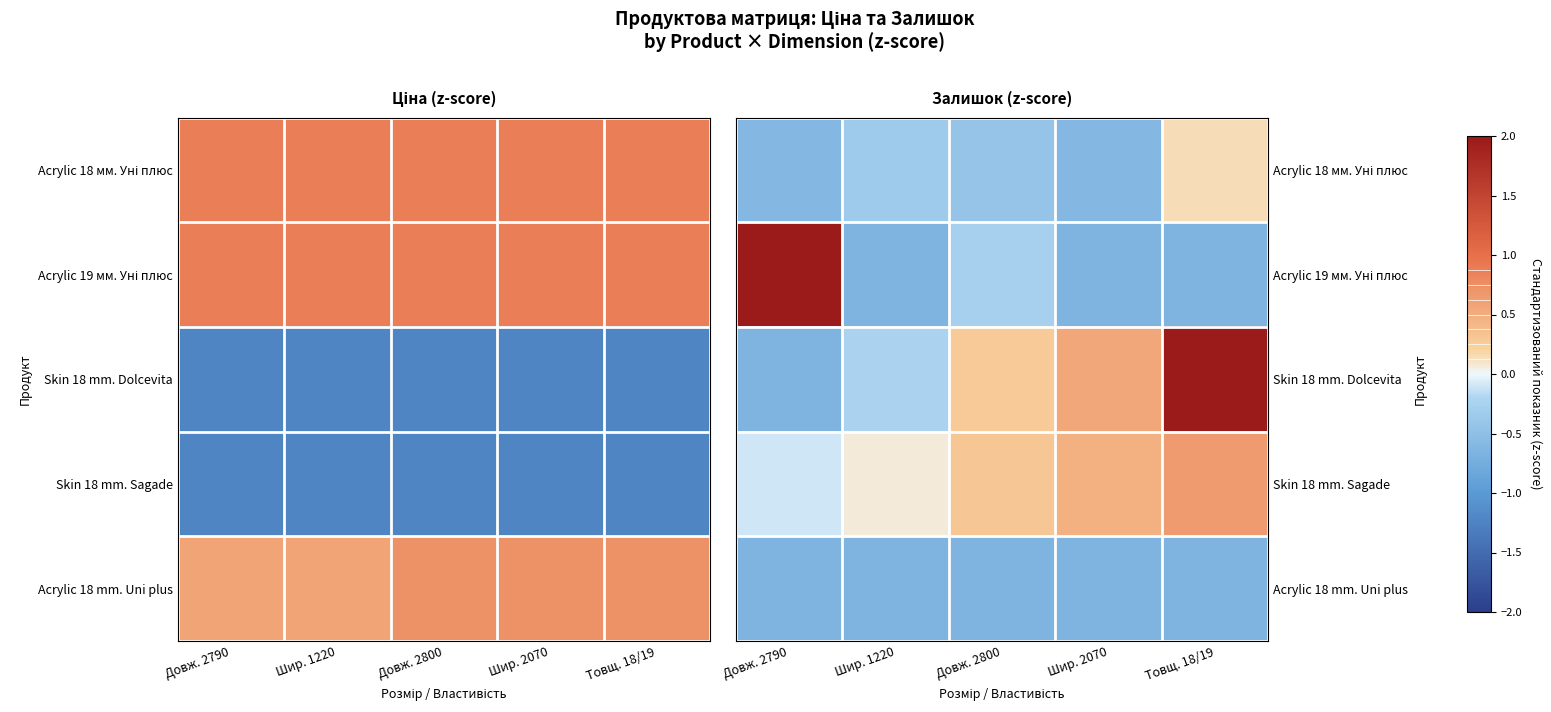

At which label does Skin 18 mm. Dolcevita first exceed 0?

Довж. 2800